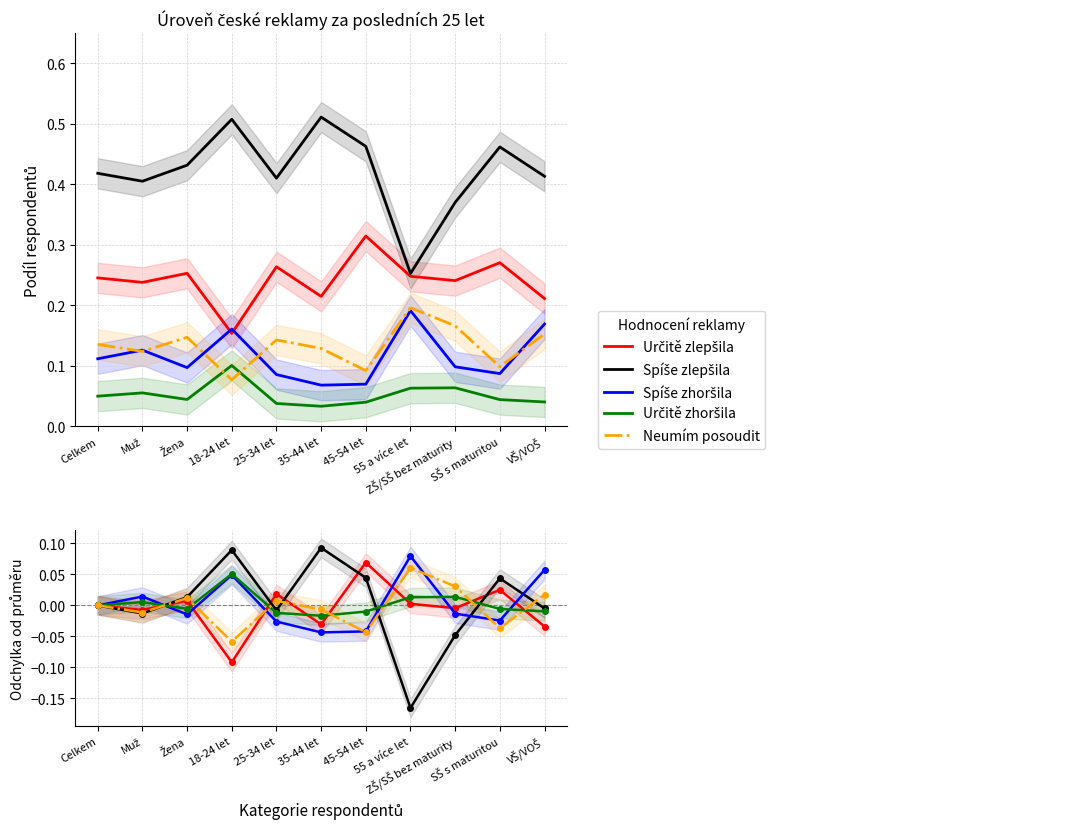

Where is Spíše zhoršila nearest to the value 0?

Celkem